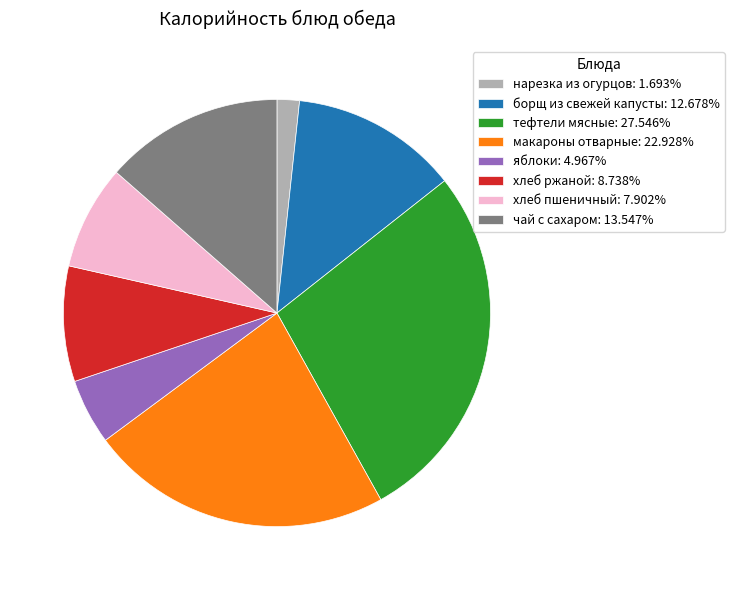

Does хлеб пшеничный: 7.902% represent more than half of the total?

No